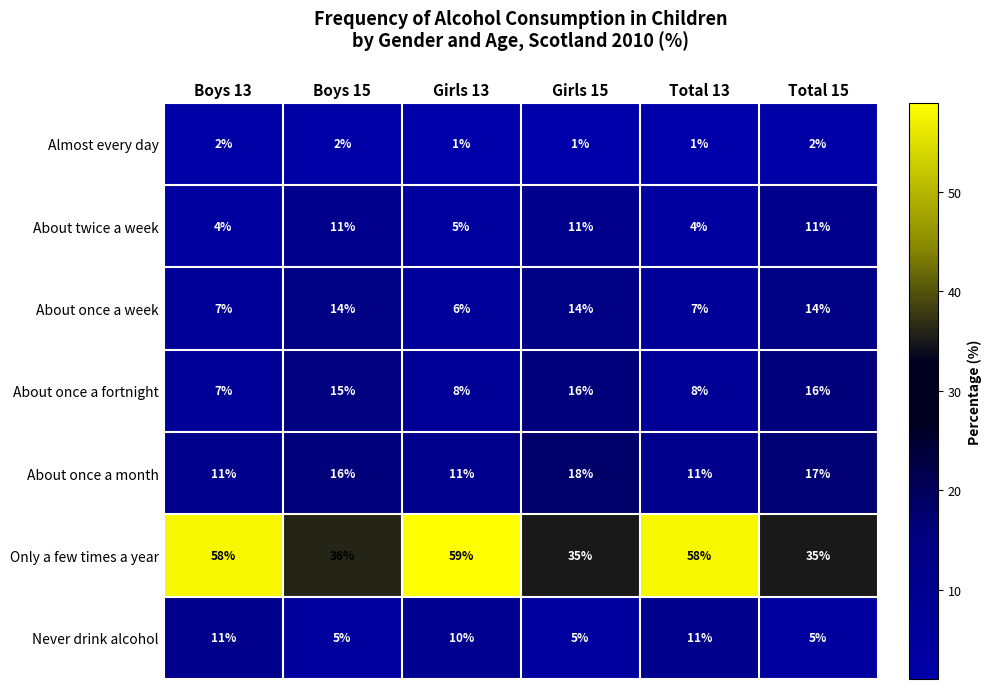

What is the difference between the second highest and minimum values in the Only a few times a year series?

23